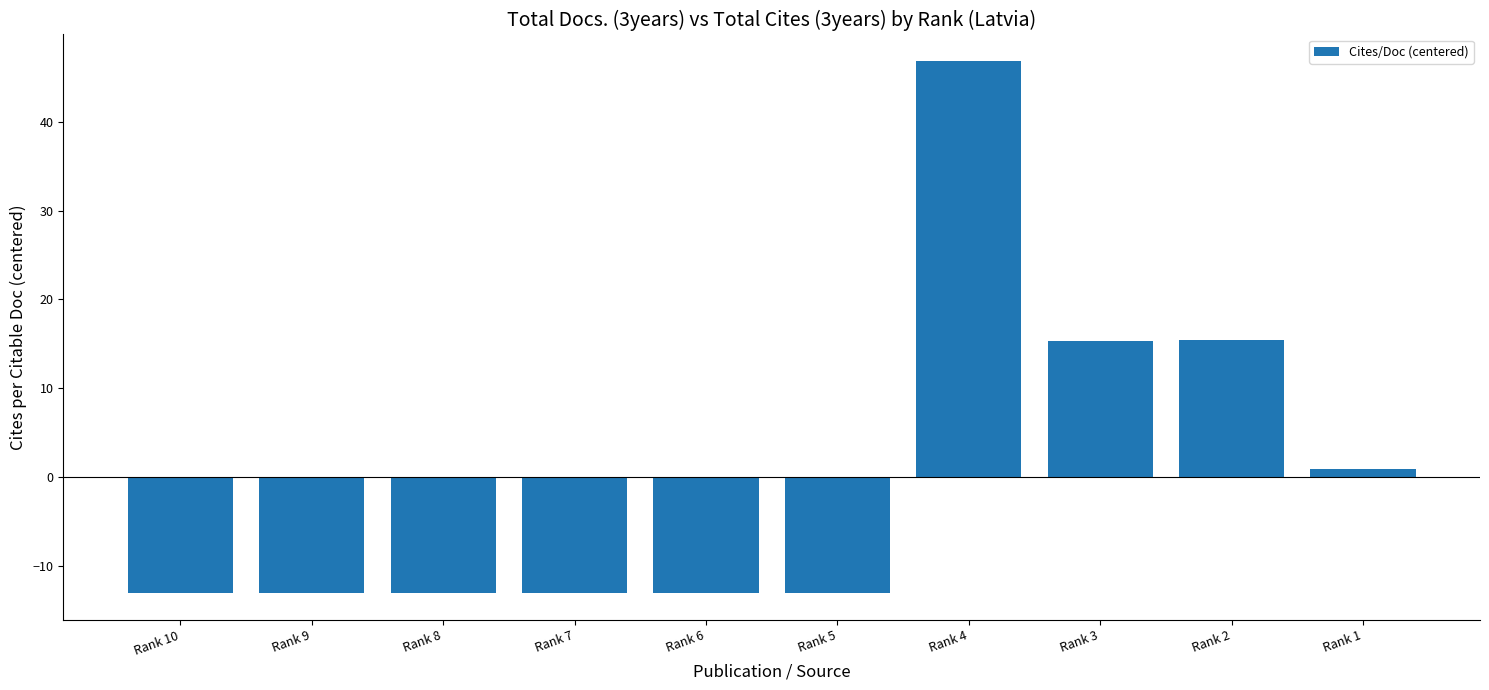

How many positive values are there?

4